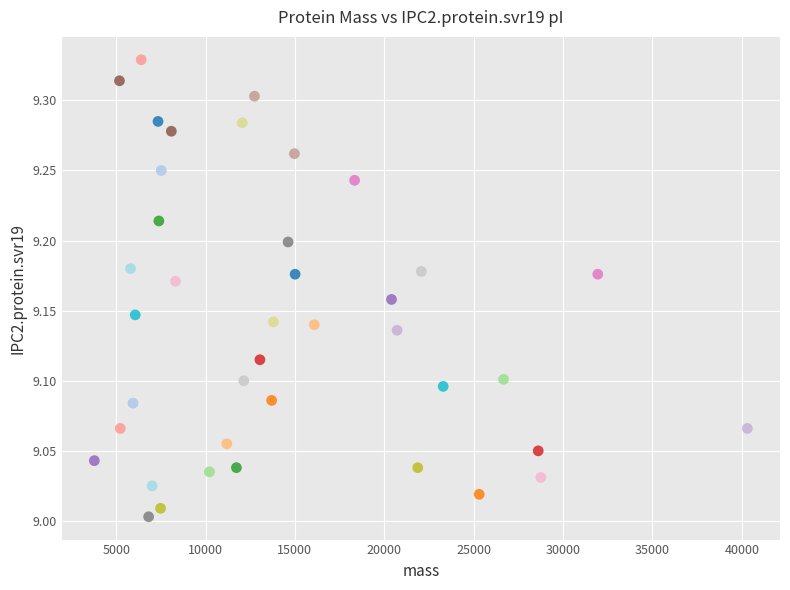

What is the range of X values (max minus min)?

36535.3